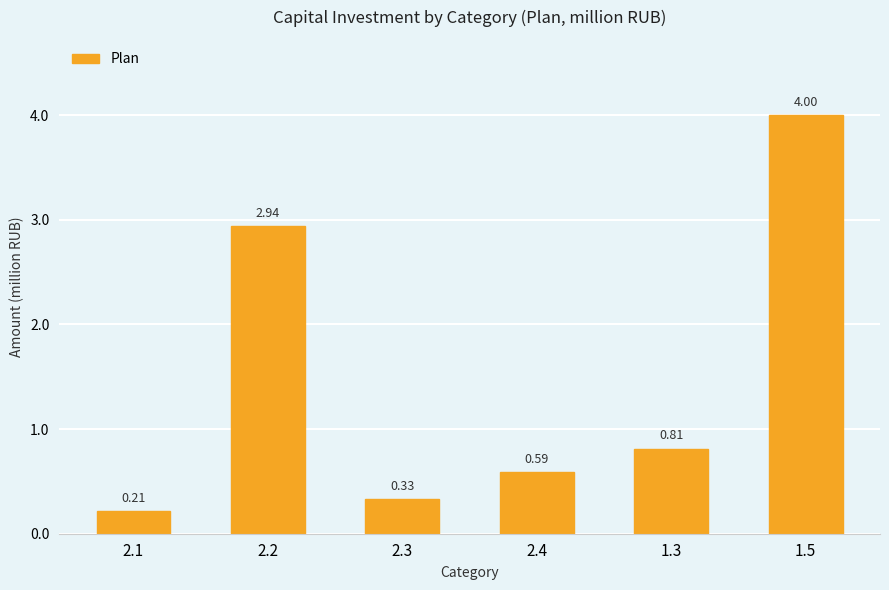

Rank the categories by value from highest to lowest.

1.5, 2.2, 1.3, 2.4, 2.3, 2.1